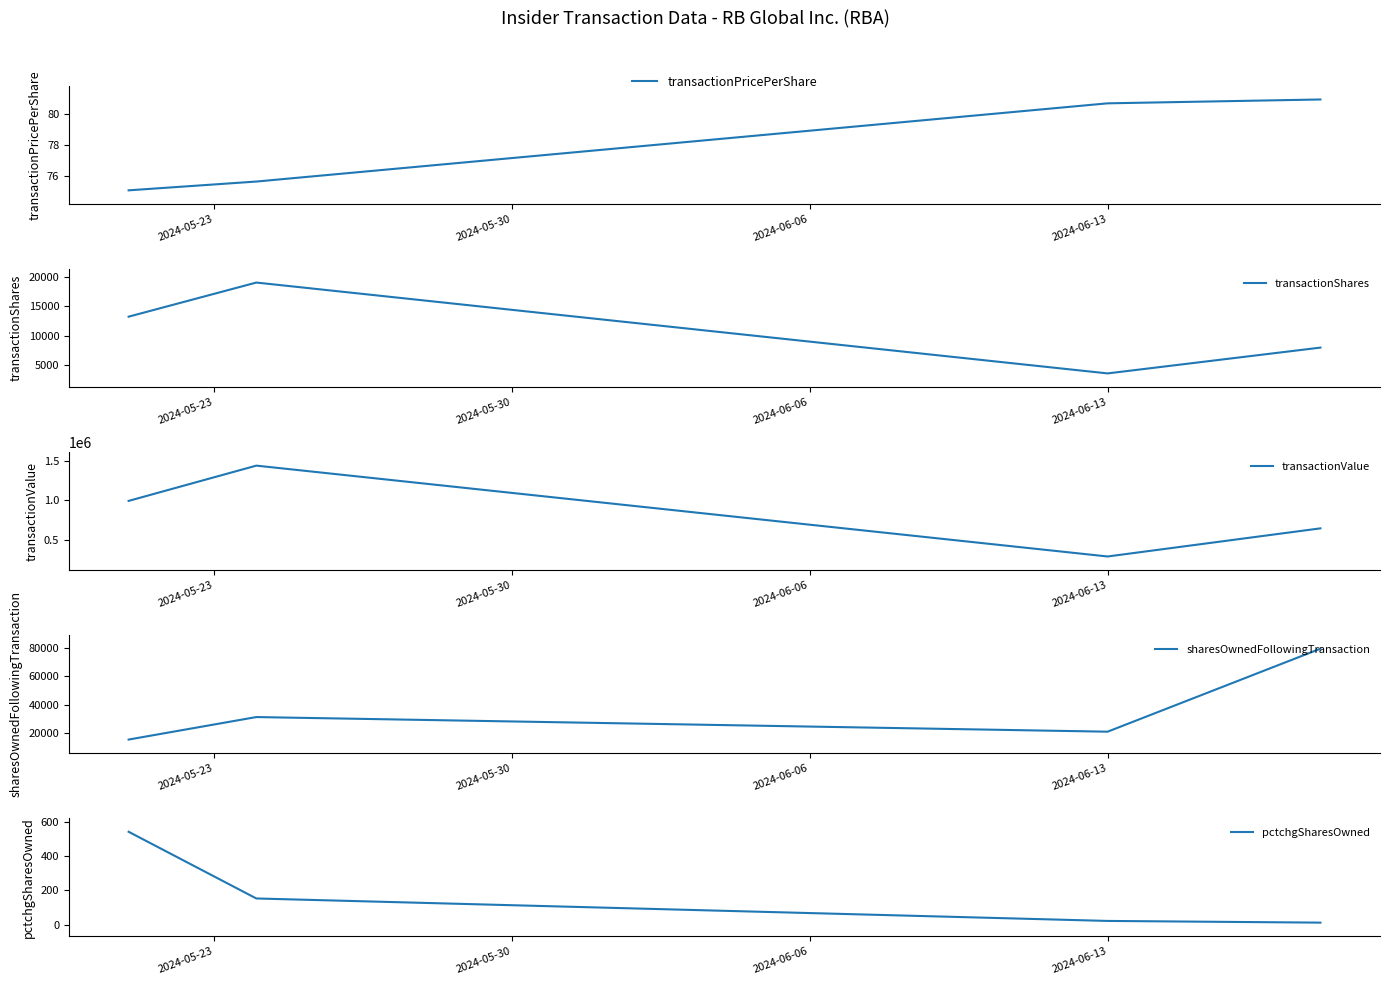

What is the sum of all sharesOwnedFollowingTransaction values?

147507